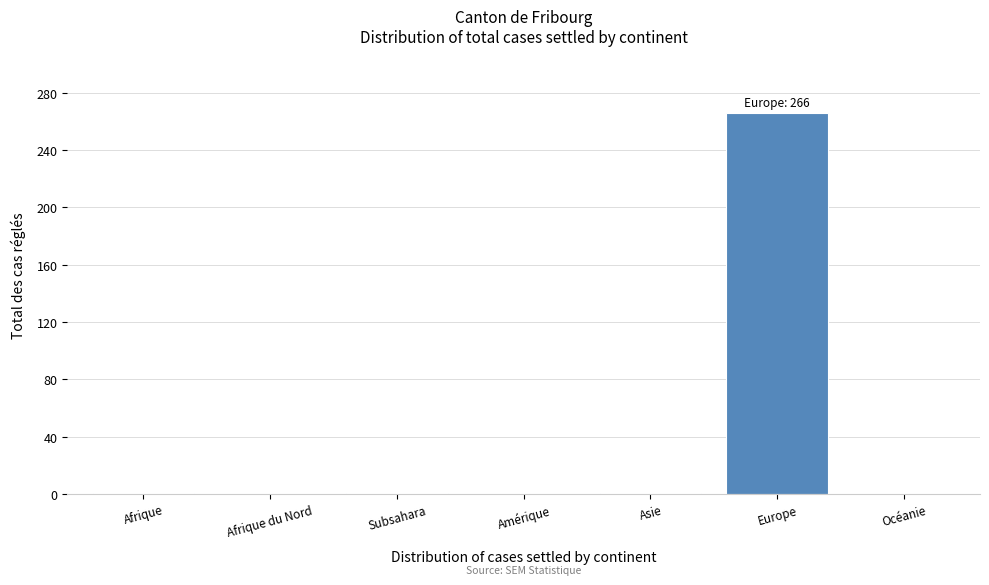

Between Afrique and Europe, which is larger?

Europe